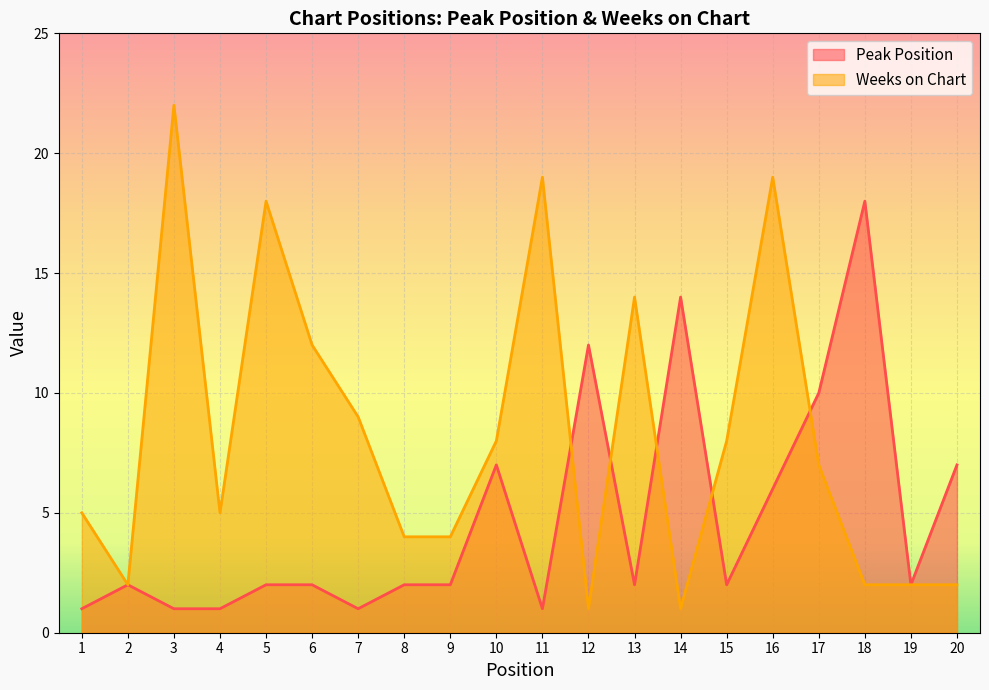

Which series ends up on top after the final intersection of Weeks on Chart and Peak Position?

Peak Position